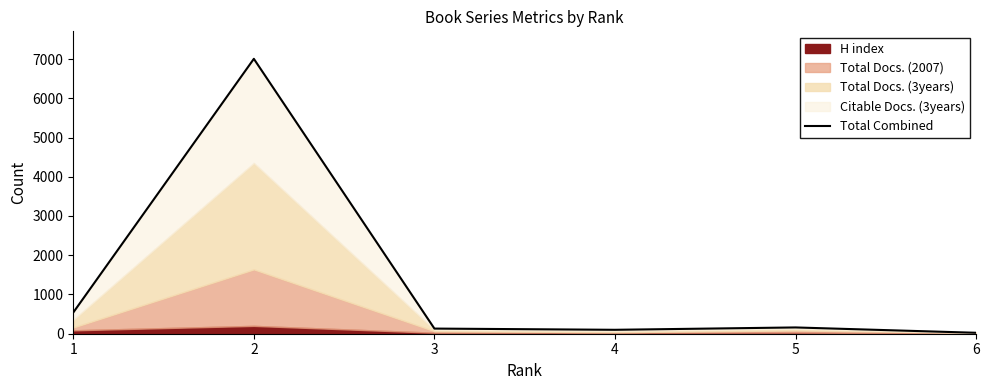

How many interior local valleys (lower than both neighbors) does the data have?

1